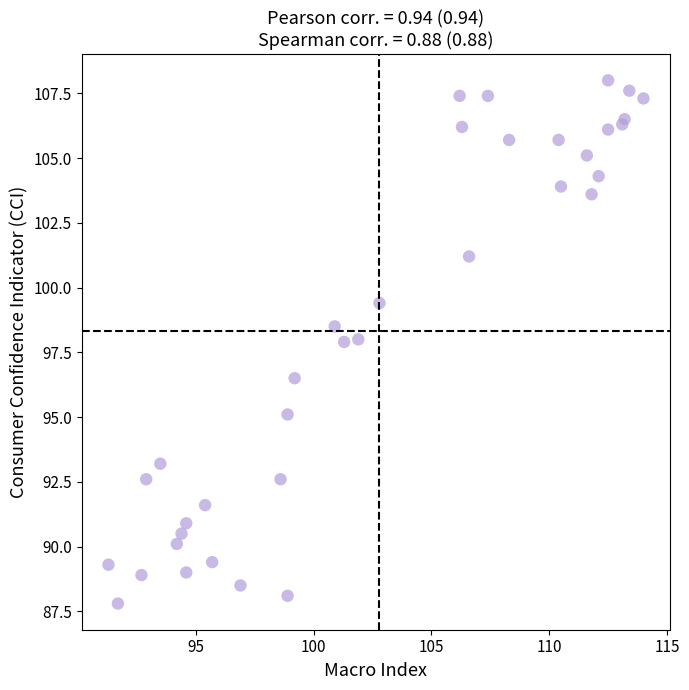

What Y value in the scatter plot is closest to 97?

96.5